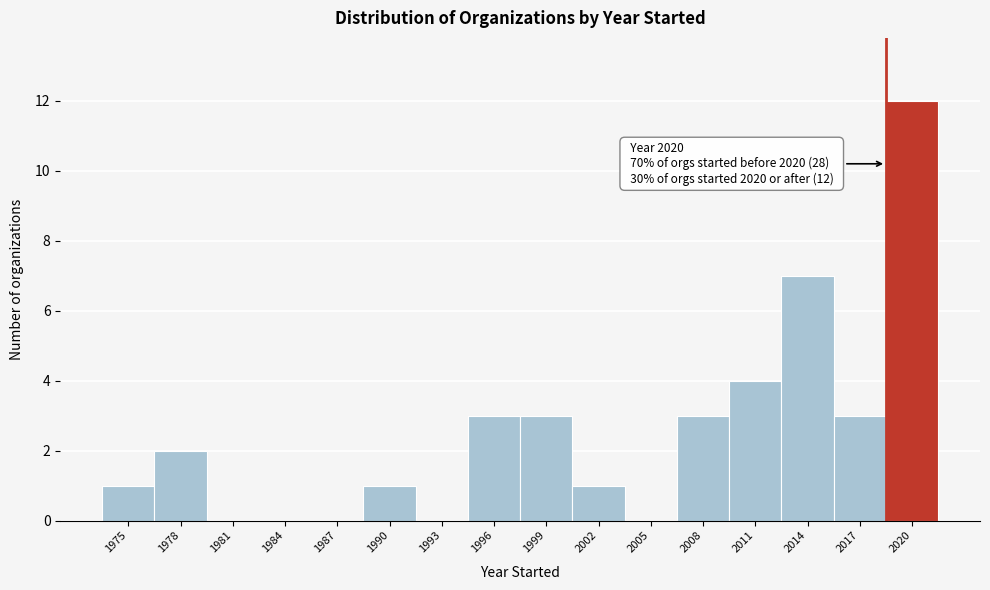

Reading left to right, list all the values displayed in this chart.

1975=1	1978=2	1981=0	1984=0	1987=0	1990=1	1993=0	1996=3	1999=3	2002=1	2005=0	2008=3	2011=4	2014=7	2017=3	2020=12